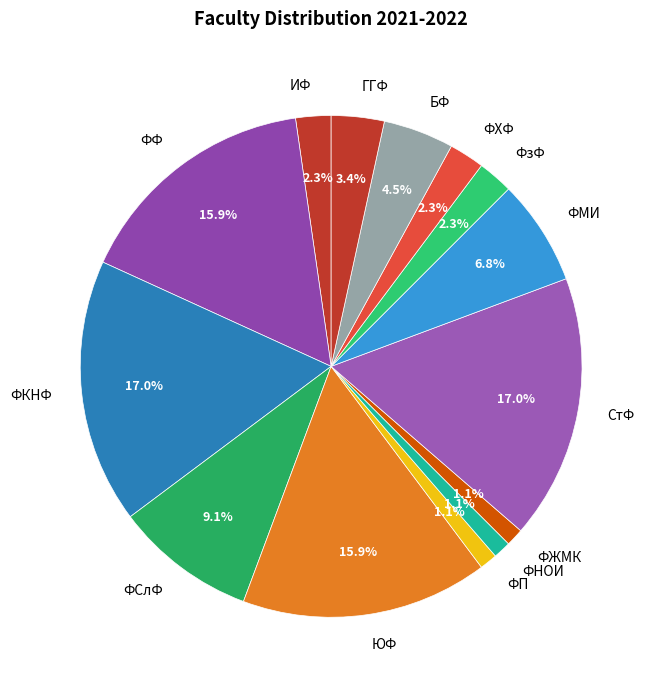

To the nearest percent, what portion does ГГФ represent?

3%